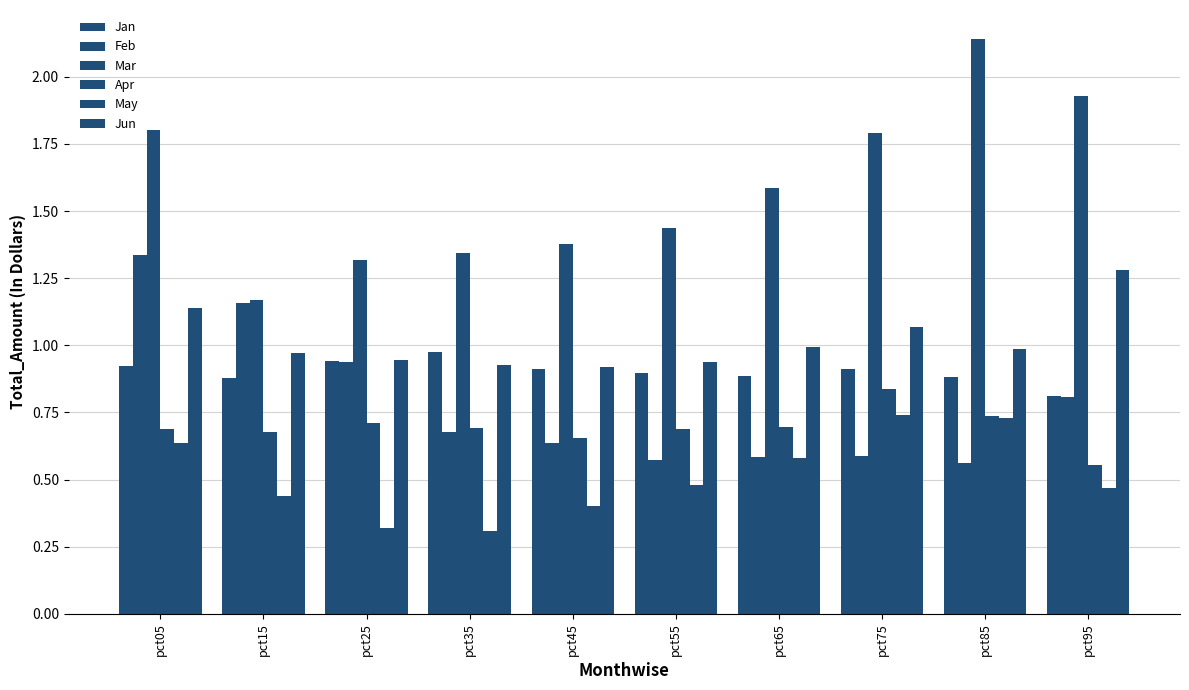

Which series has the largest total across all categories?

Mar